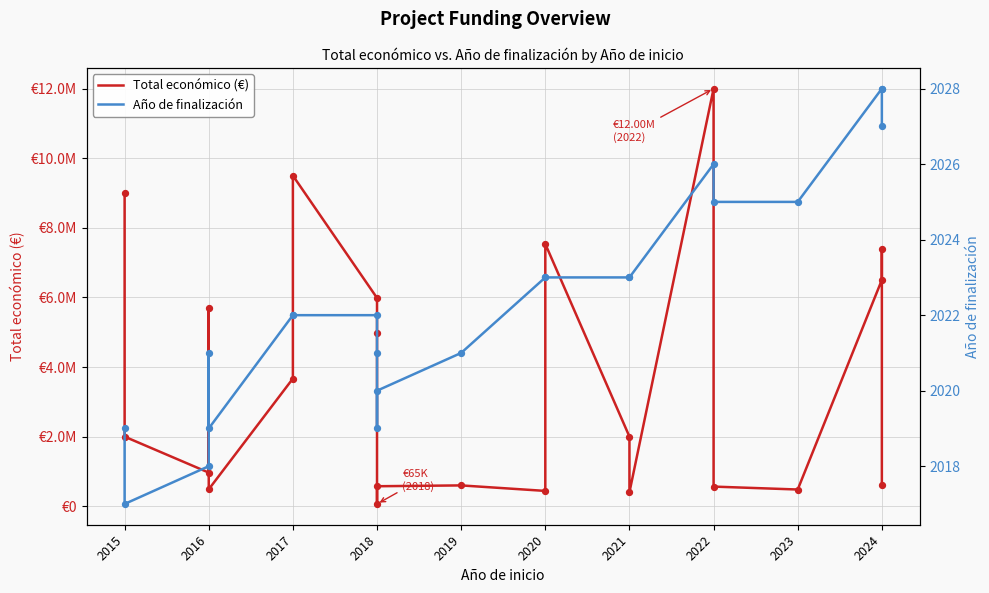

Which series has the widest spread of Y values?

Total económico (€)